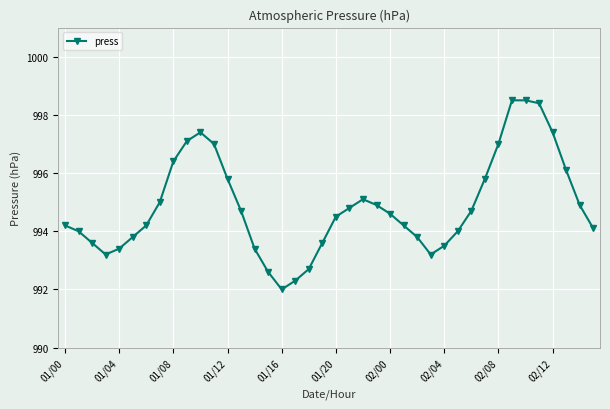

What is the average value?

994.9